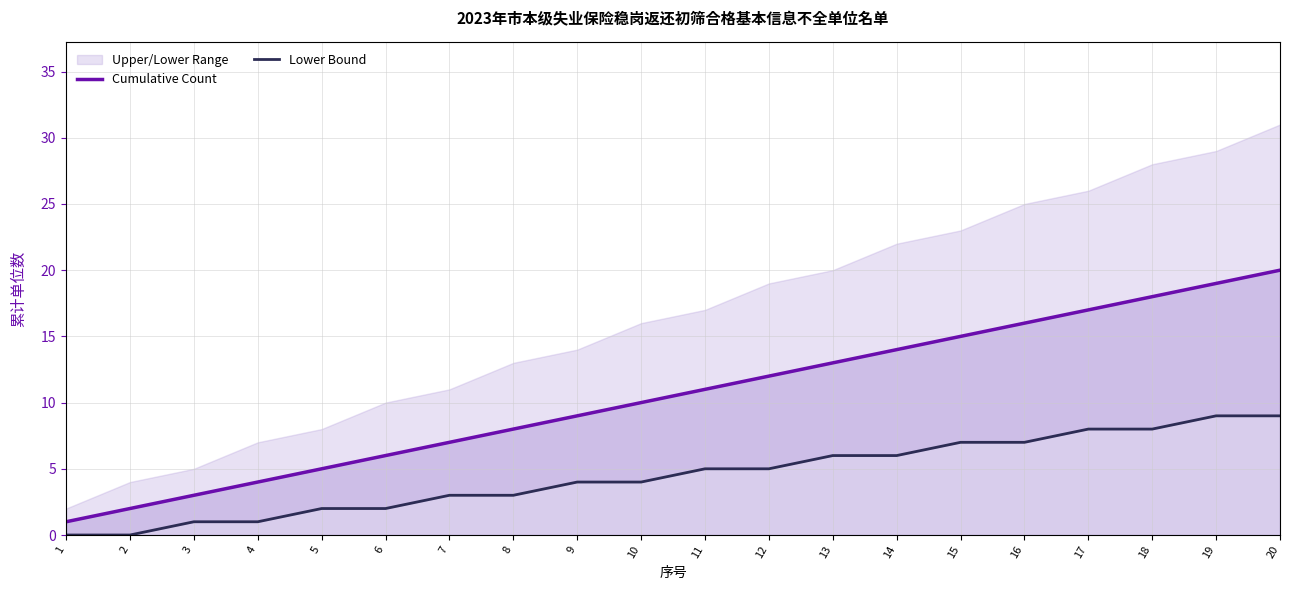

What is the sum of the Lower Bound values at 1 and 4?

1